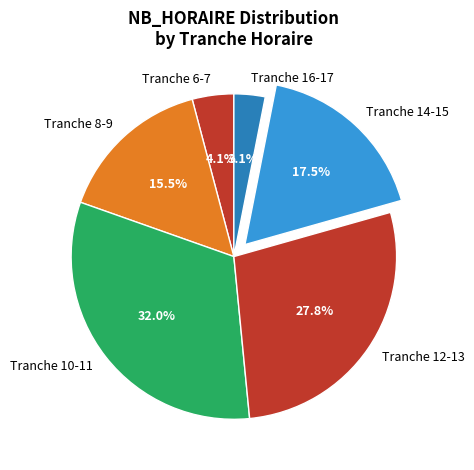

Which slice is the smallest?

Tranche 16-17